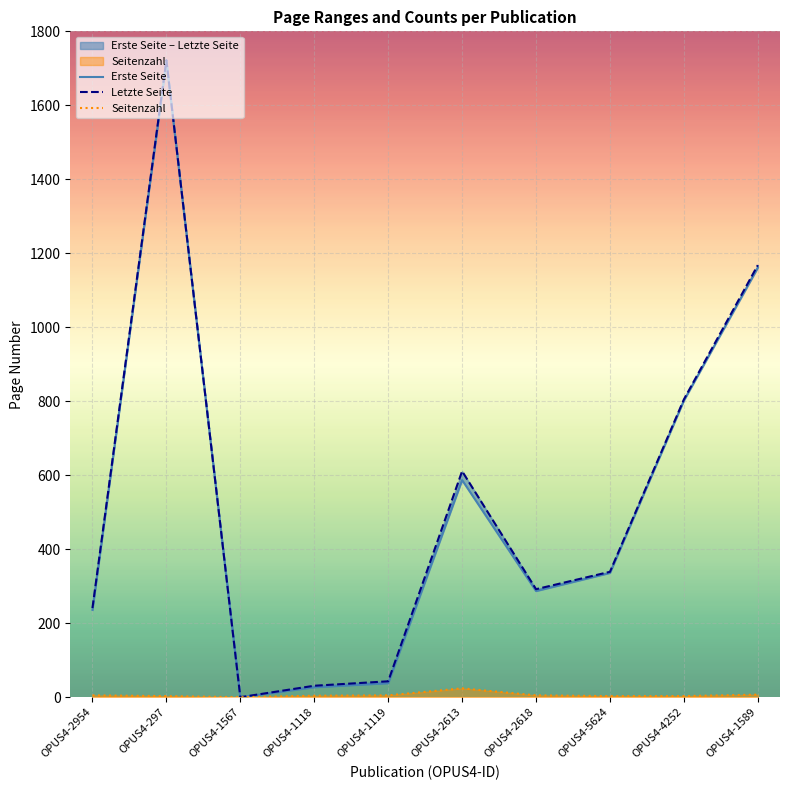

What is the sum of all Erste Seite values?

5193